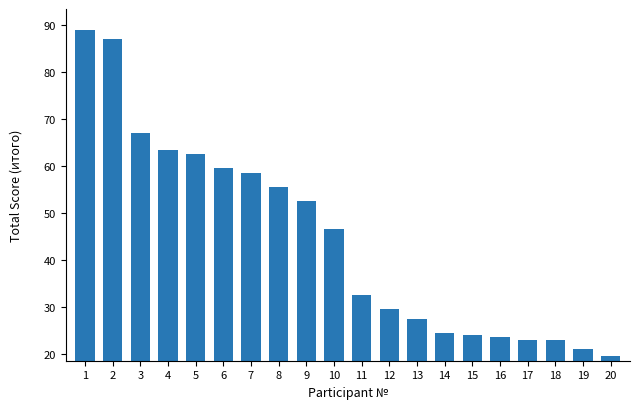

Does the chart contain stacked bars?

No